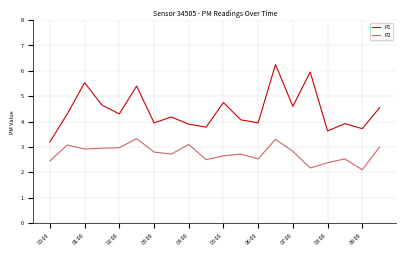

At how many categories does at least one series exceed 3?

20